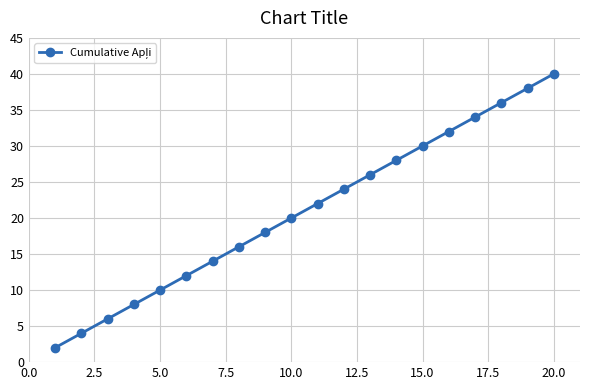

What is the sum of all values?

420